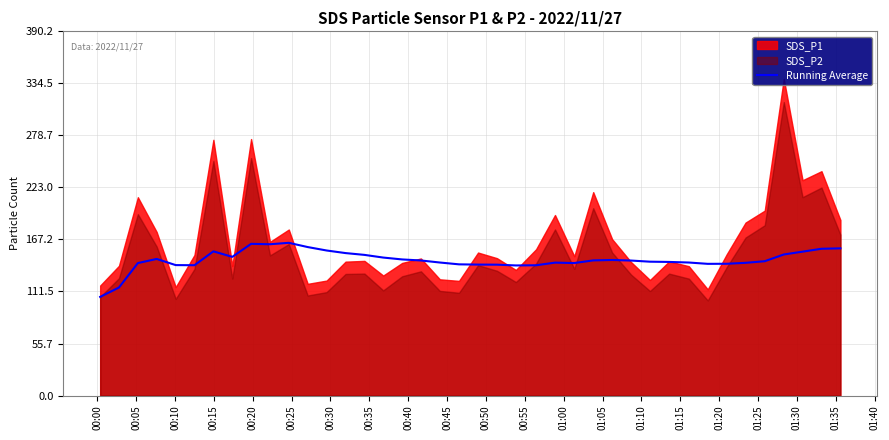

Which label corresponds to the smallest value in the chart?

00:00